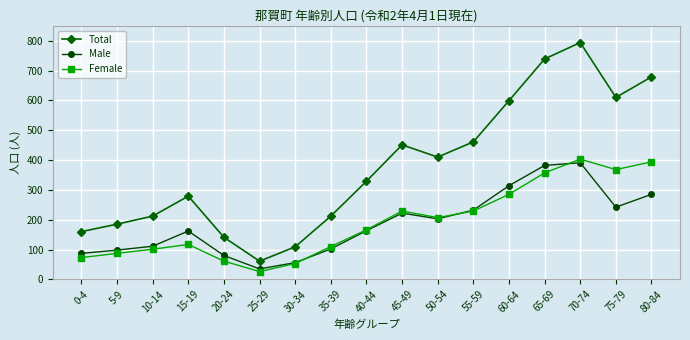

At which category is the sum across all series the highest?

70-74